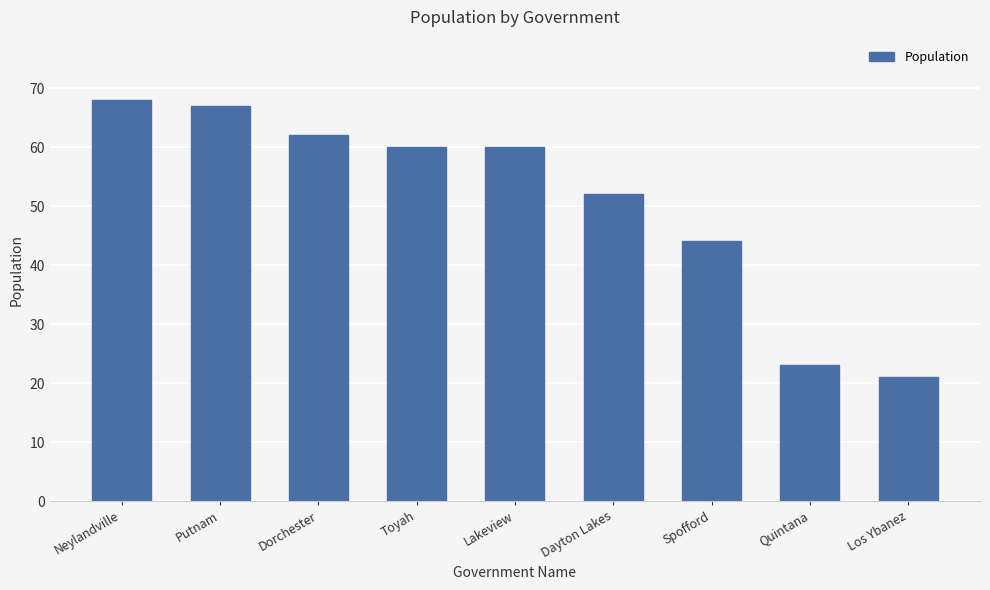

Which label corresponds to the largest value in the chart?

Neylandville